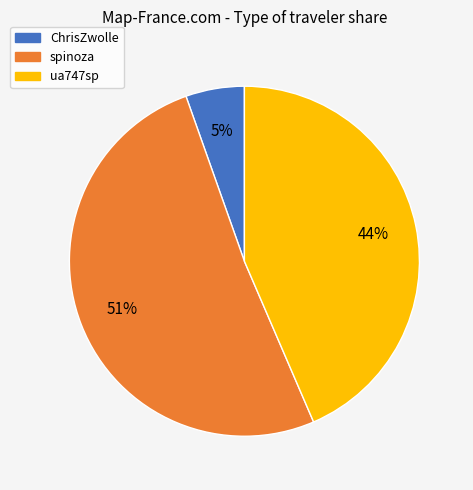

What percentage is the spinoza slice, to the nearest percent?

51%